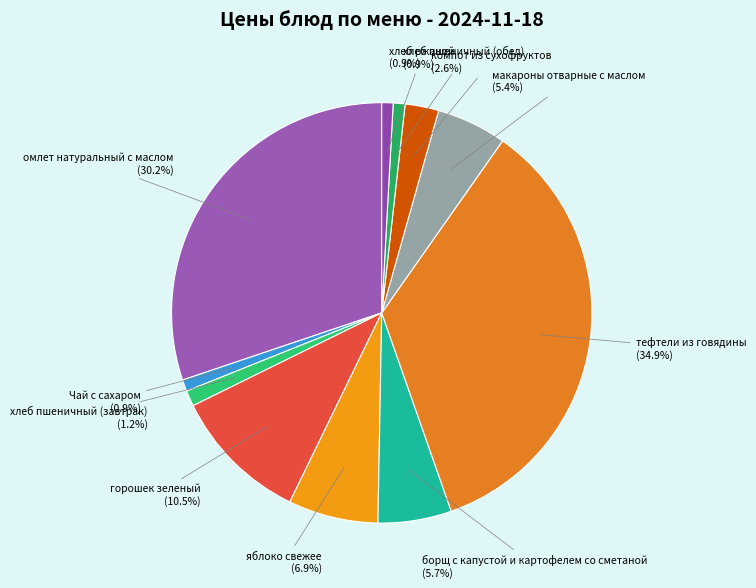

The хлеб пшеничный (завтрак) slice represents 1% of the pie. True or false?

True